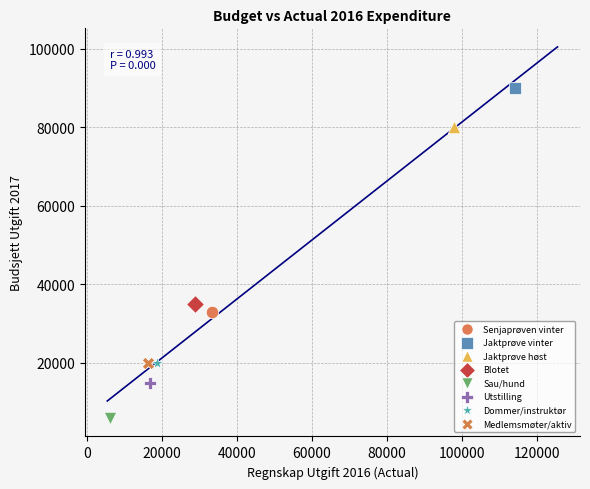

What are all the series names shown in the legend?

Senjaprøven vinter, Jaktprøve vinter, Jaktprøve høst, Blotet, Sau/hund, Utstilling, Dommer/instruktør, Medlemsmøter/aktiv